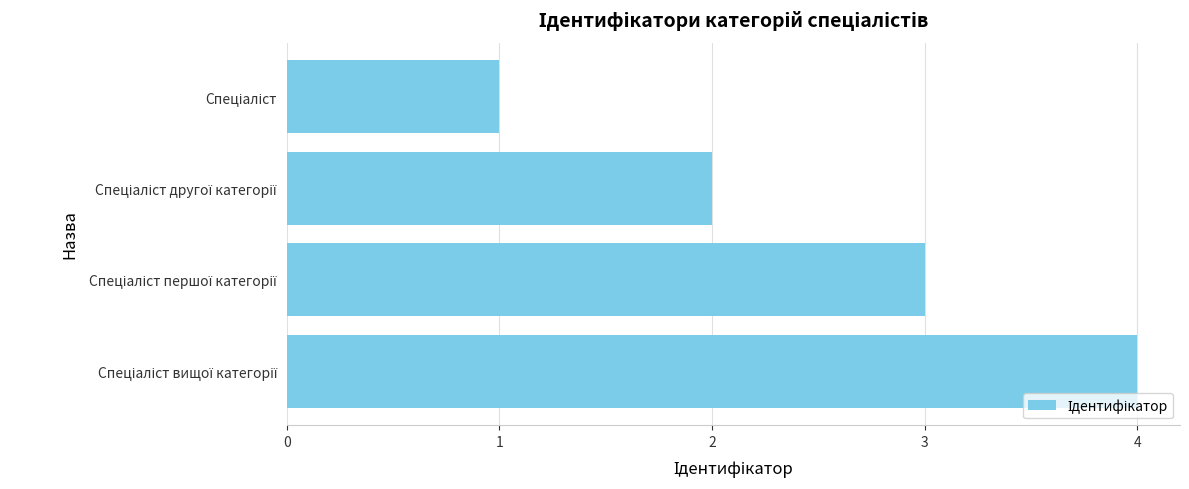

What is the greatest value displayed?

4